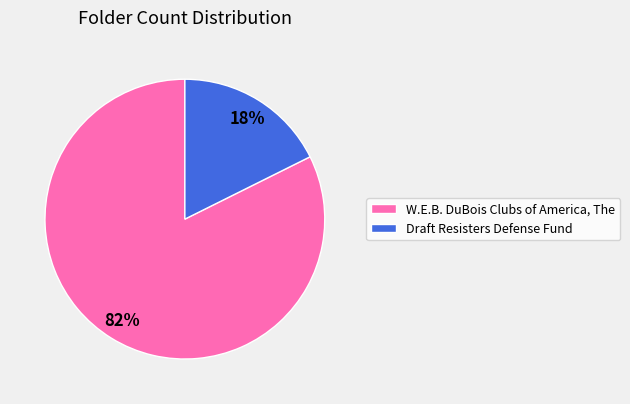

What percentage is the Draft Resisters Defense Fund slice, to the nearest percent?

18%